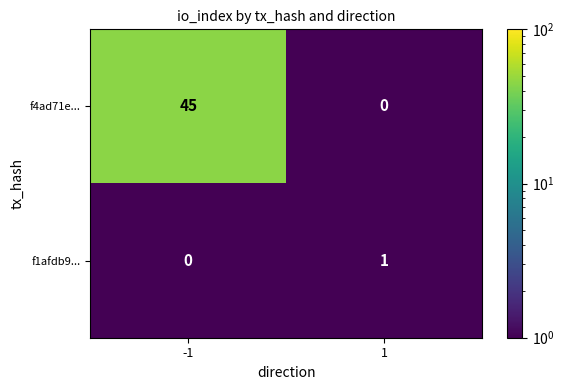

At 1, list the series in order from largest to smallest.

f1afdb9..., f4ad71e...